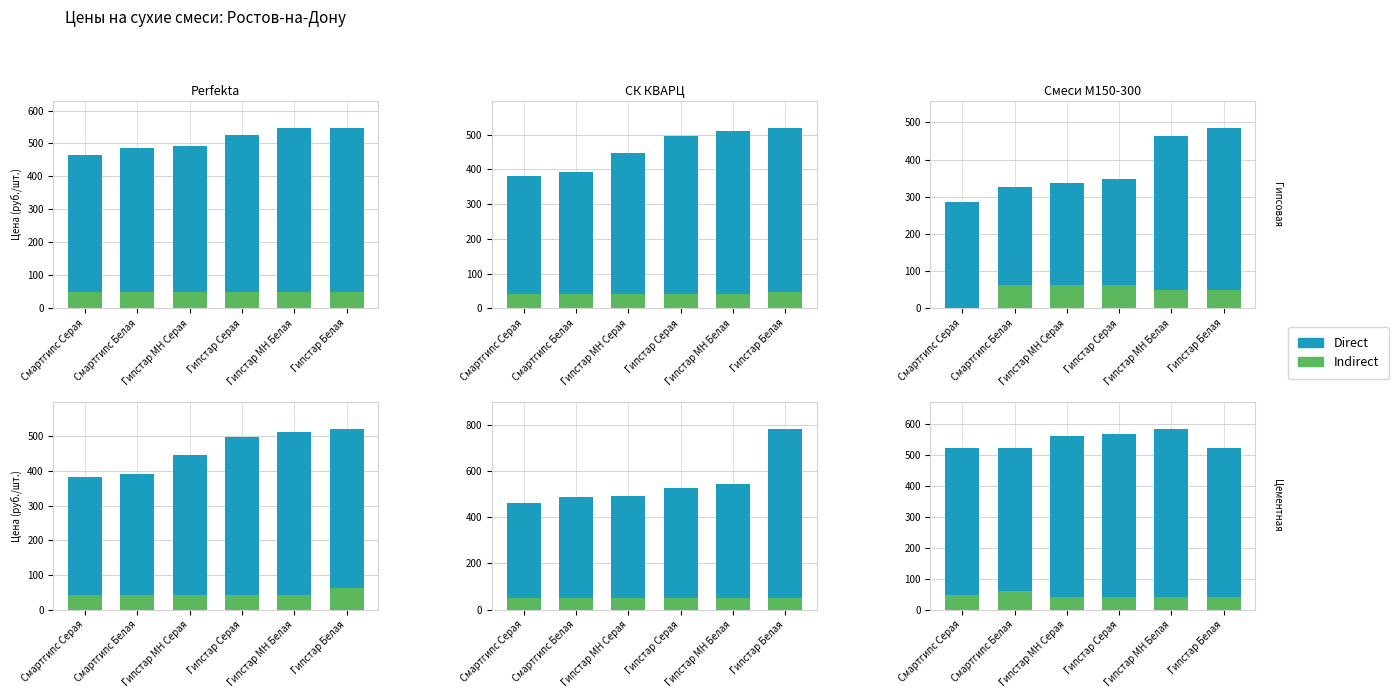

Which category has the highest value in the Direct series?

Гипстар МН Белая